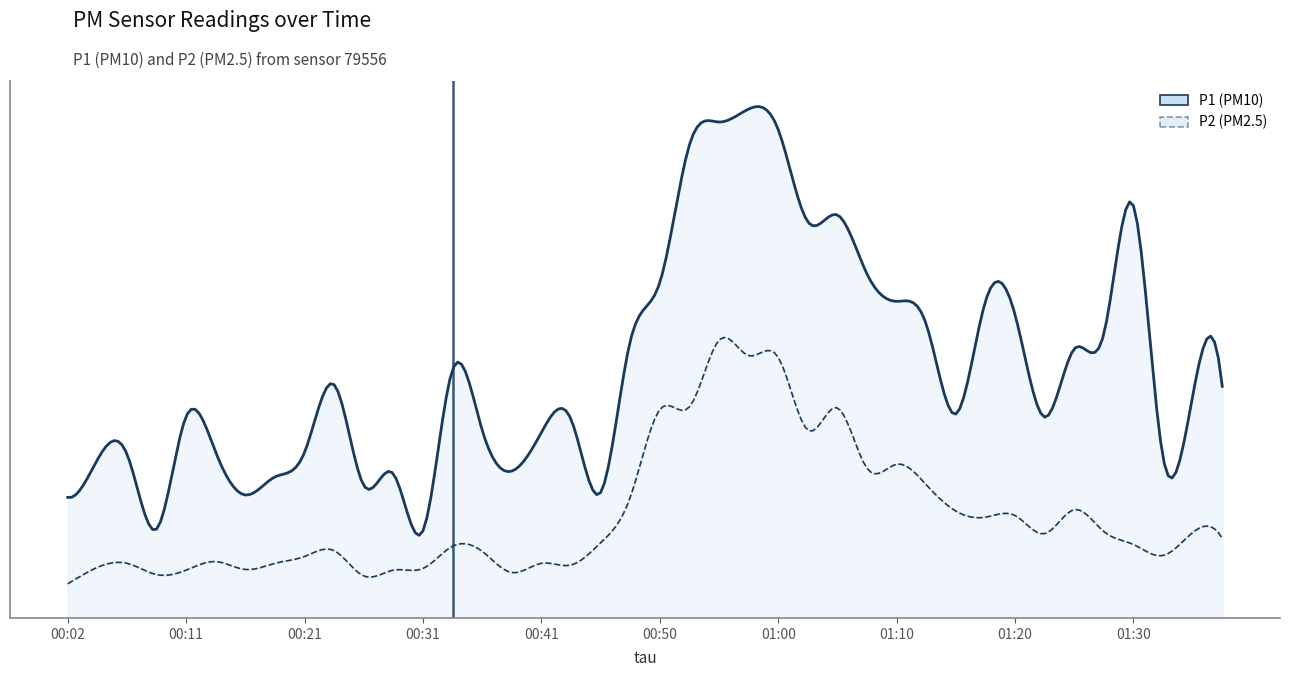

True or false: P1 has more than 2 points higher than both neighbors.

True